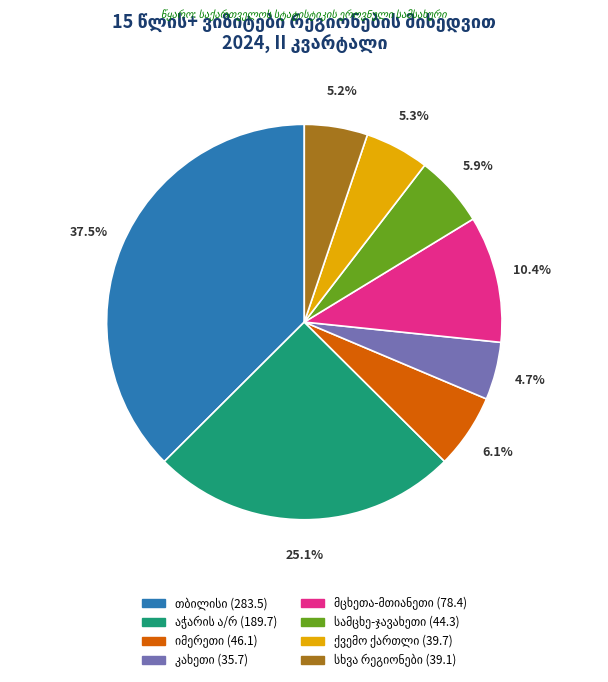

Is there a majority slice in this chart?

No